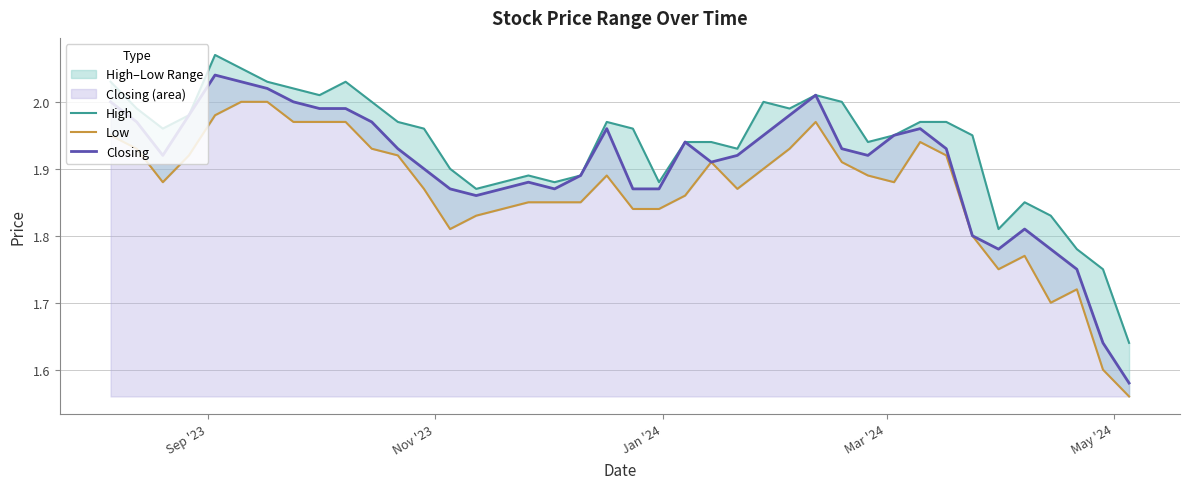

True or false: High and Low cross at least once.

False